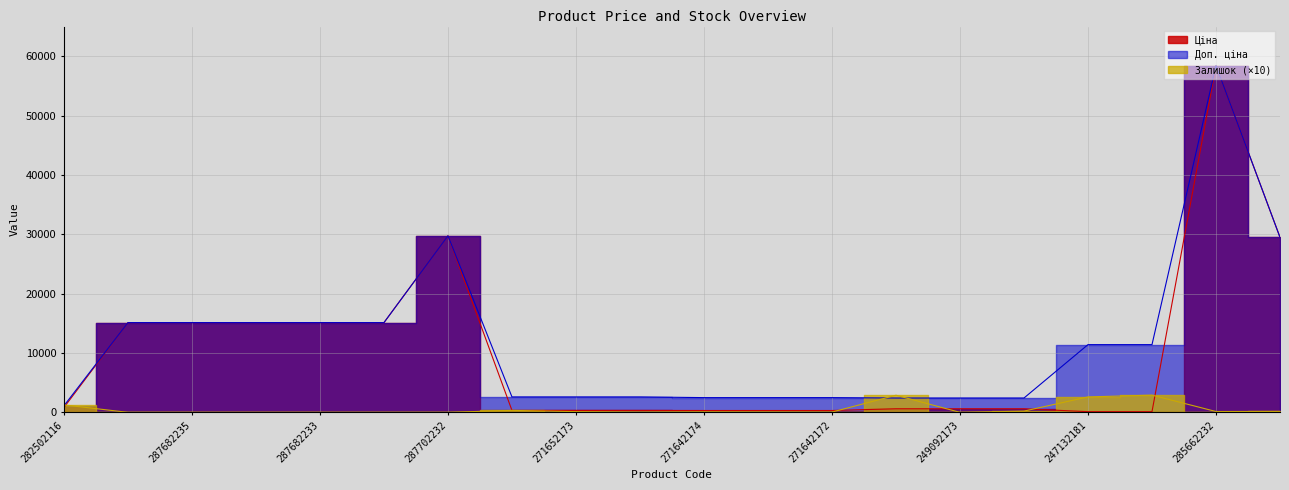

Reading left to right, transcribe all the data shown in this chart.

Ціна: 818.5	15120.0	15120.0	15120.0	15120.0	15120.0	29747.2	324.8	324.8	324.8	310.3	310.3	310.3	603.7	603.7	603.7	114.1	114.1	58426.5	29491.5
Доп. ціна: 1109.2	15120.0	15120.0	15120.0	15120.0	15120.0	29747.2	2598.3	2598.3	2598.3	2482.4	2482.4	2482.4	2414.8	2414.8	2414.8	11410.0	11410.0	58426.5	29491.5
Залишок: 1250.0	0.0	0.0	0.0	0.0	0.0	0.0	330.0	120.0	50.0	90.0	70.0	50.0	2880.0	0.0	210.0	2600.0	2900.0	140.0	160.0